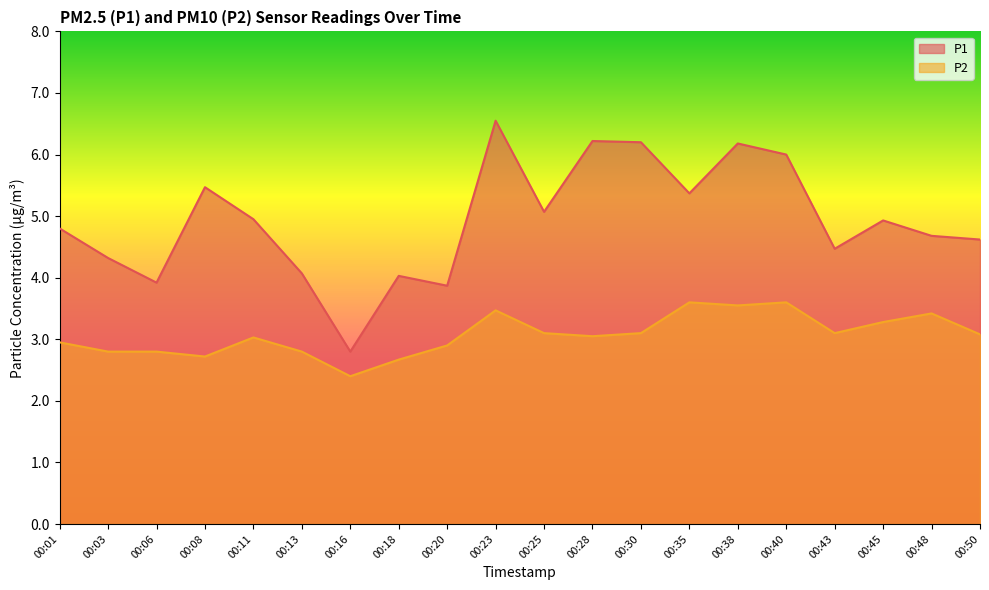

True or false: P1 and P2 intersect in this chart.

False